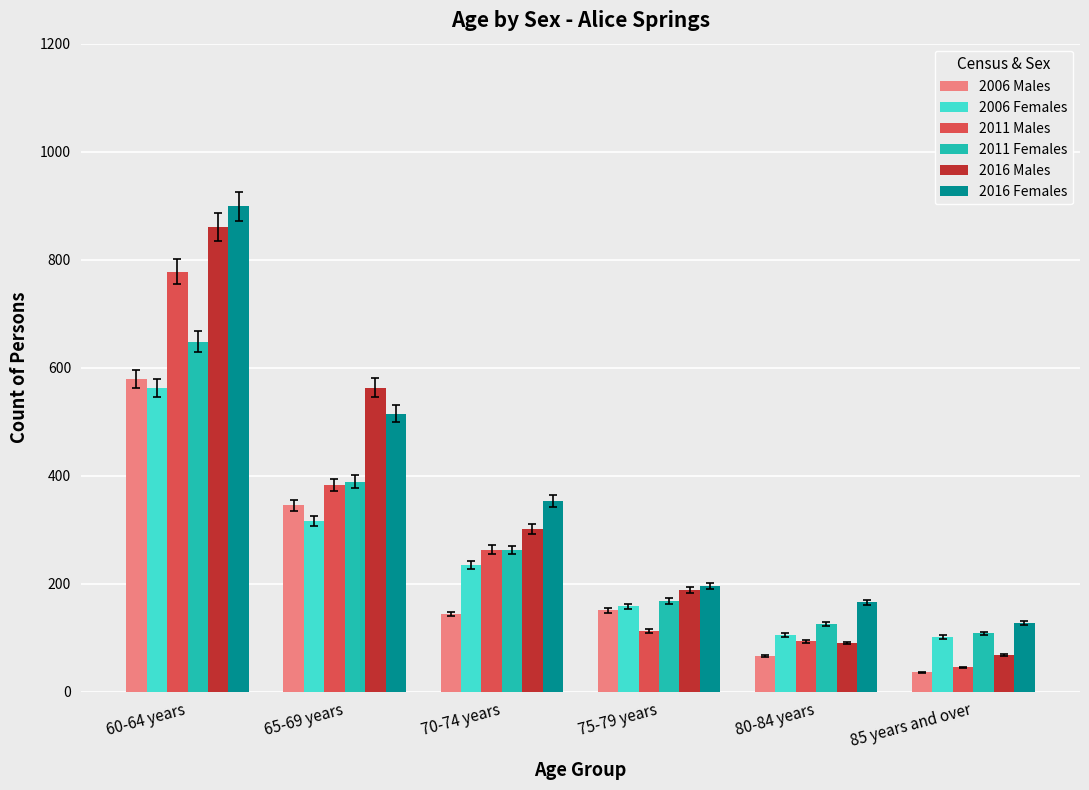

List the series in order of their peak value, lowest first.

2006 Females, 2006 Males, 2011 Females, 2011 Males, 2016 Males, 2016 Females